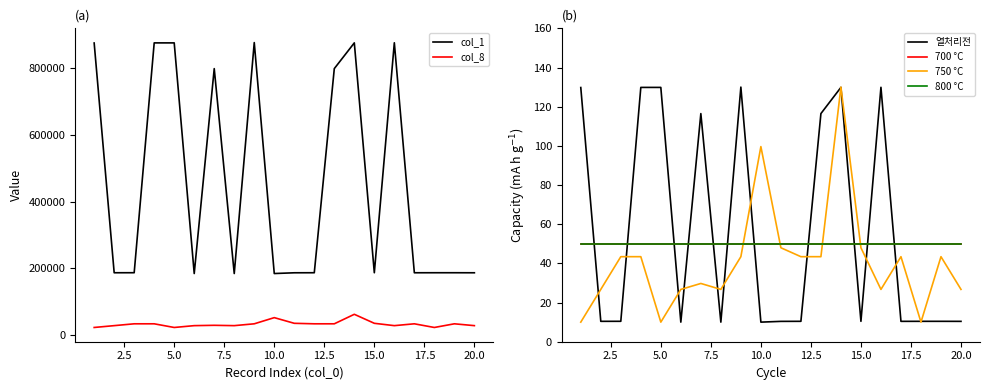

What is the highest value of the col_8 series?

62000